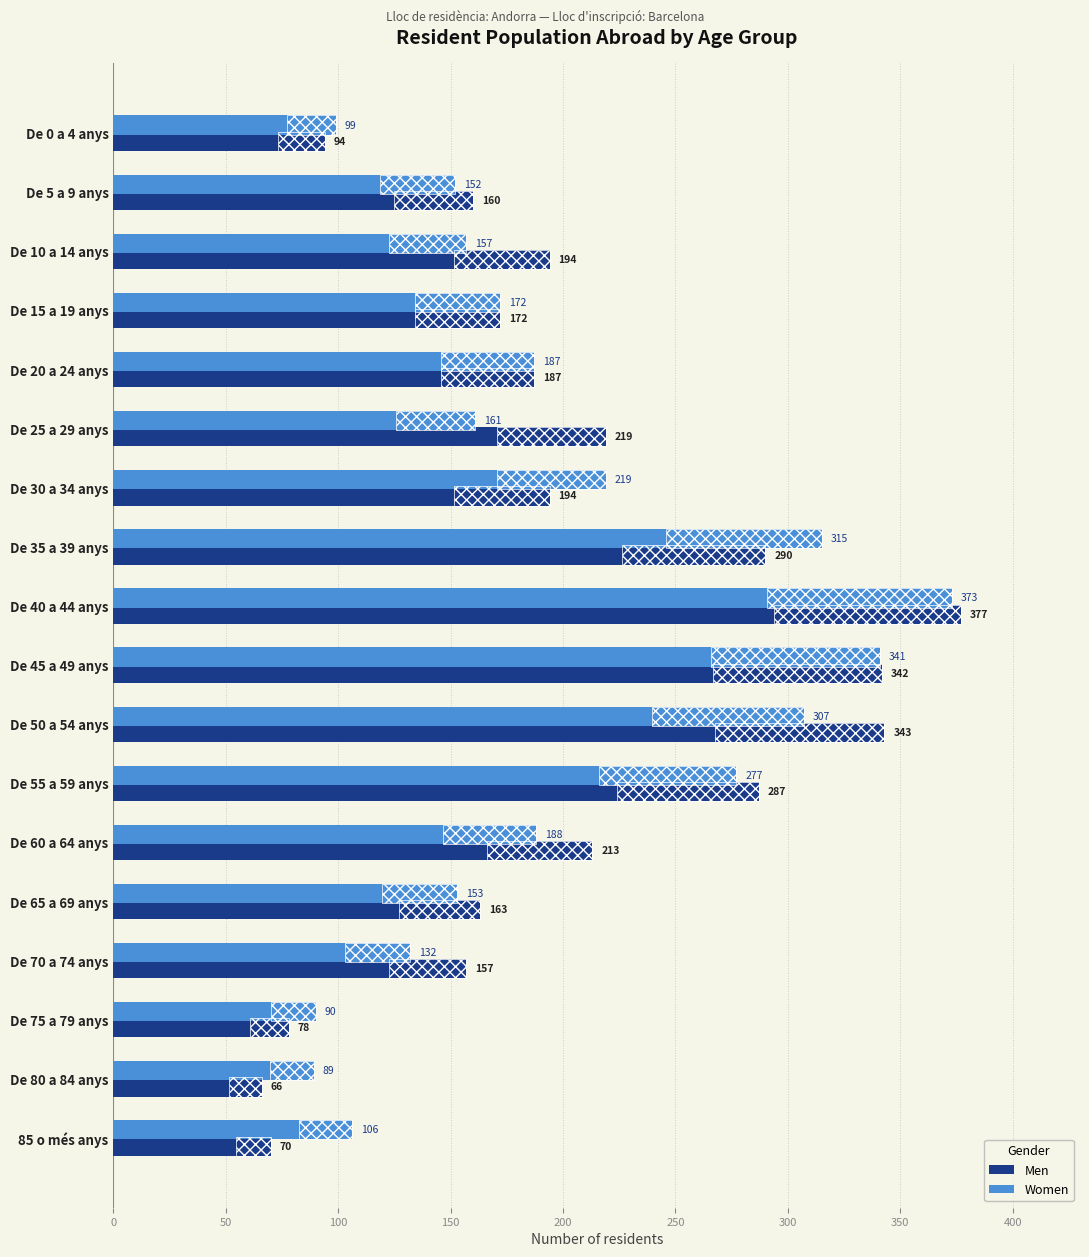

Between 85 o més anys and De 65 a 69 anys, which is larger?

De 65 a 69 anys